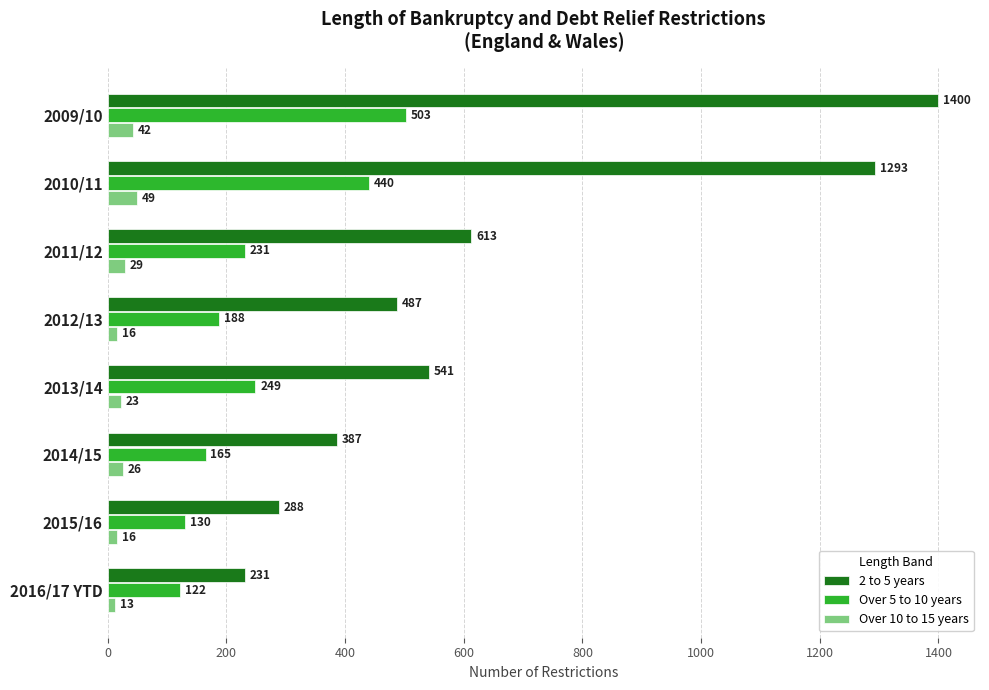

The Over 10 to 15 years series shows 26 at 2014/15. True or false?

True